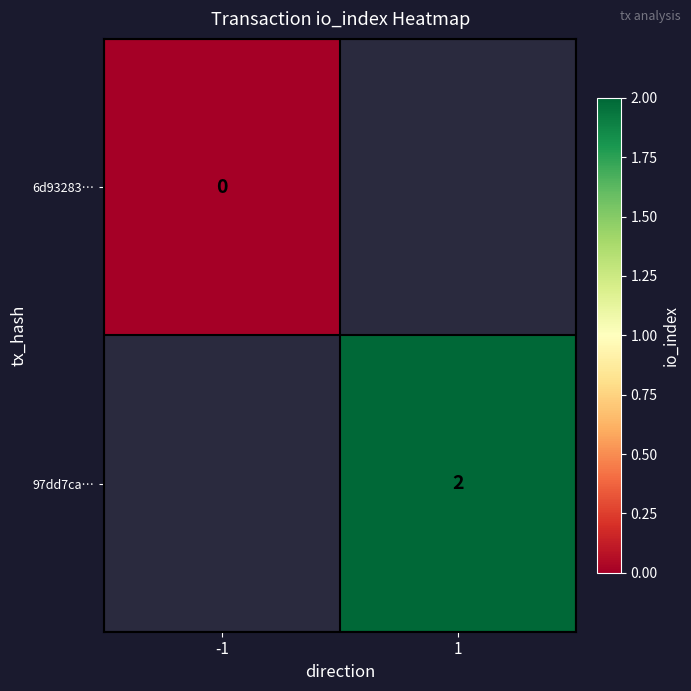

Is the value of 97dd7ca… at 1 greater than the value of 6d93283… at -1?

Yes